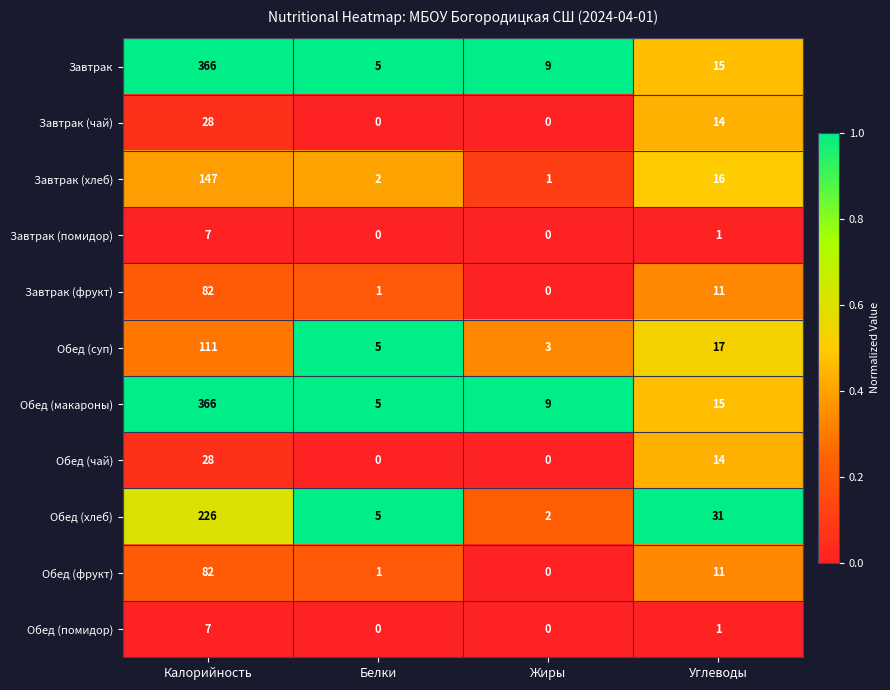

What is the total value across all series at Жиры?

24